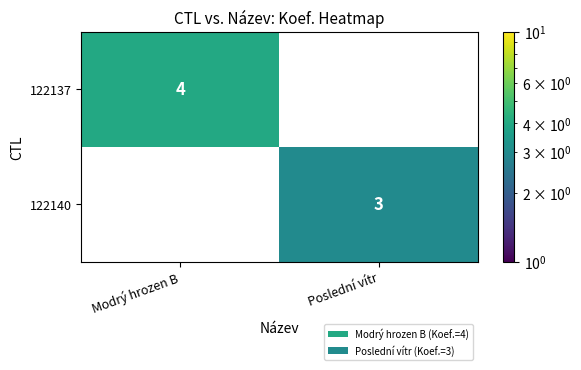

The value of 122137 at Modrý hrozen B is 4. True or false?

True